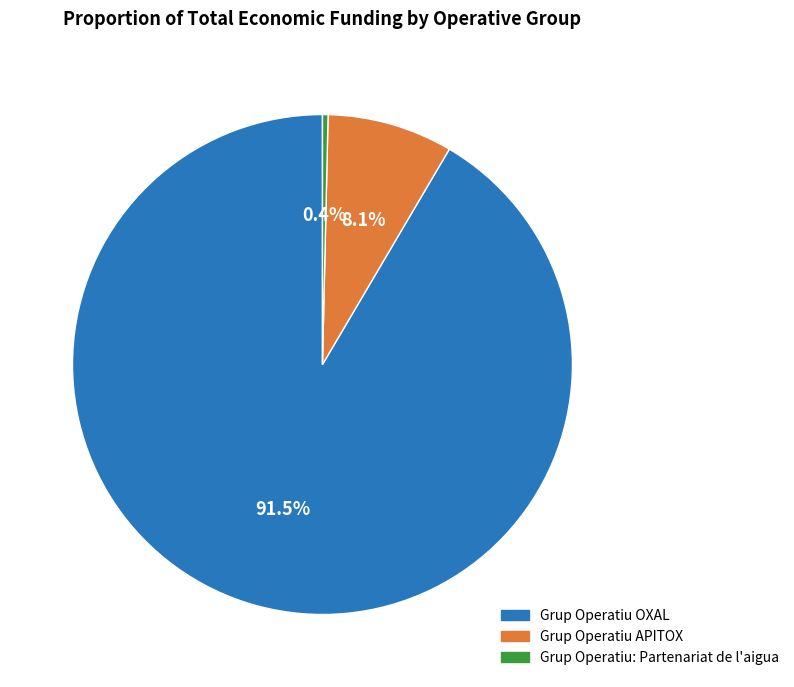

Which category accounts for the majority?

Grup Operatiu OXAL